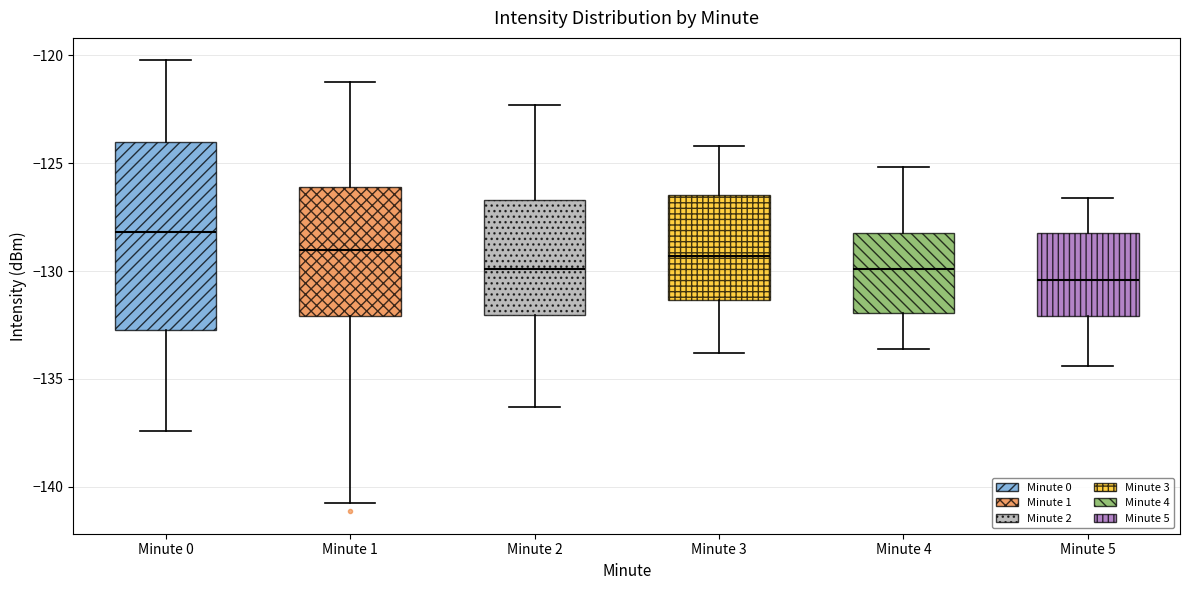

Comparing the boxes themselves (not the whiskers), which one is the tallest?

Minute 0